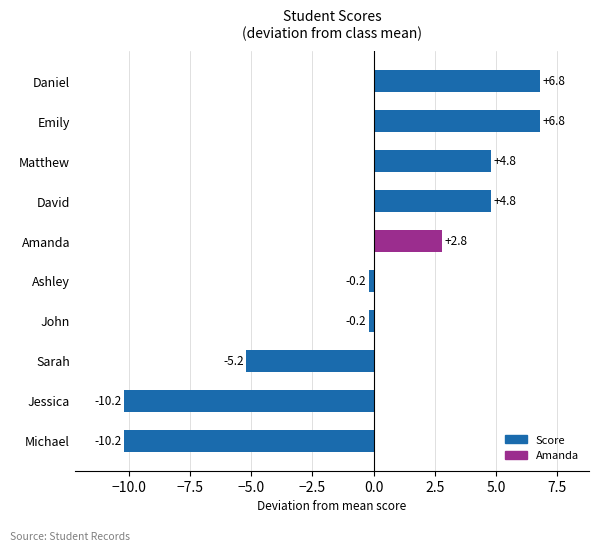

How many values are above zero?

5